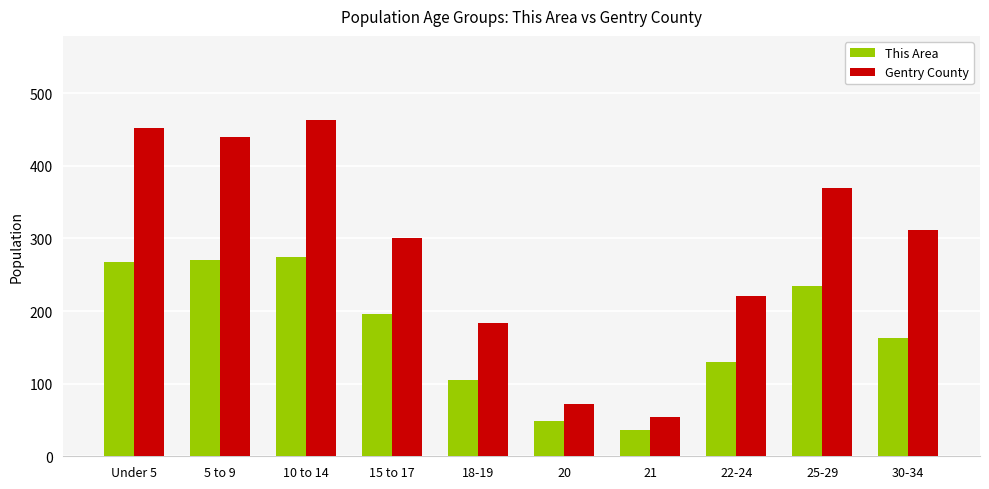

At which label does This Area reach its minimum?

21